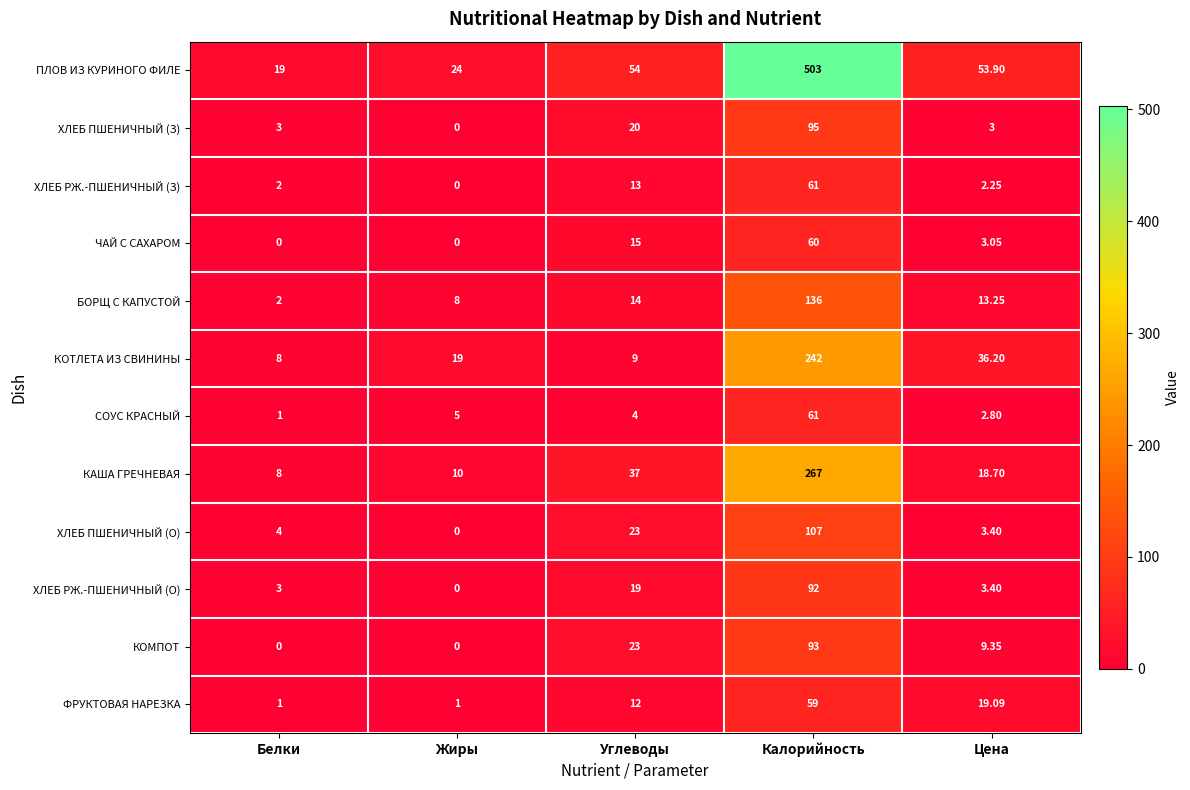

Which series has the largest range (max minus min)?

ПЛОВ ИЗ КУРИНОГО ФИЛЕ